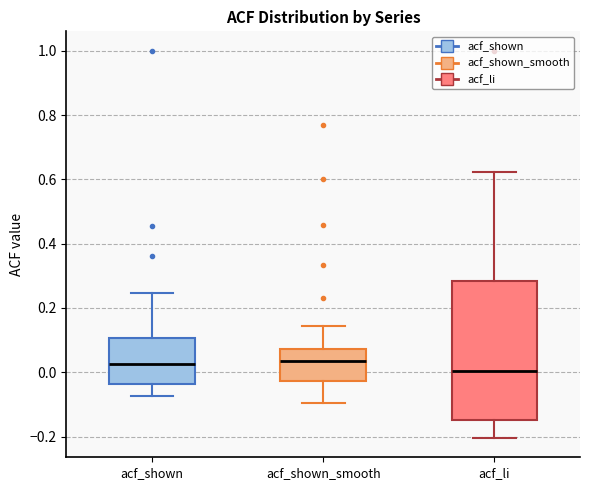

Reading left to right, read every box against the y-axis: the position of its median line, the range the box covers, and the ends of its whiskers. The values are not printed on the chart, so give them approximately, as read against the axis.

acf_shown: median 0.02, box -0.04 to 0.10, whiskers -0.08 to 0.24
acf_shown_smooth: median 0.04, box -0.02 to 0.08, whiskers -0.10 to 0.14
acf_li: median 0.00, box -0.14 to 0.28, whiskers -0.20 to 0.62